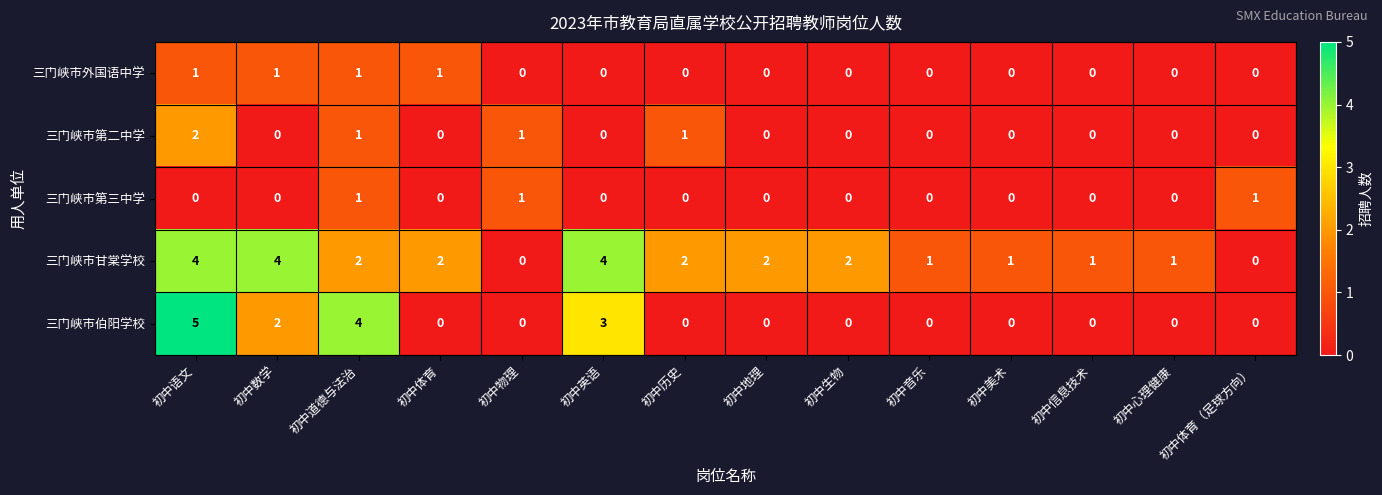

Is the value of 三门峡市第二中学 at 初中数学 greater than the value of 三门峡市伯阳学校 at 初中英语?

No